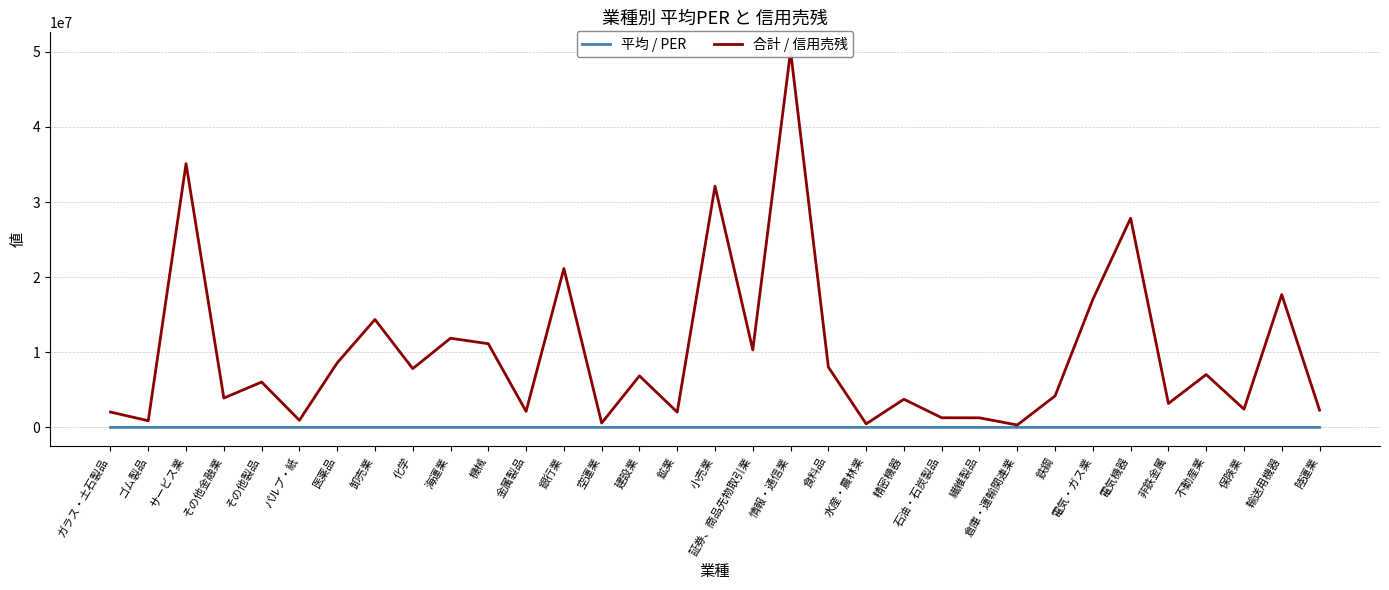

Which category has the lowest value across all series?

鉱業